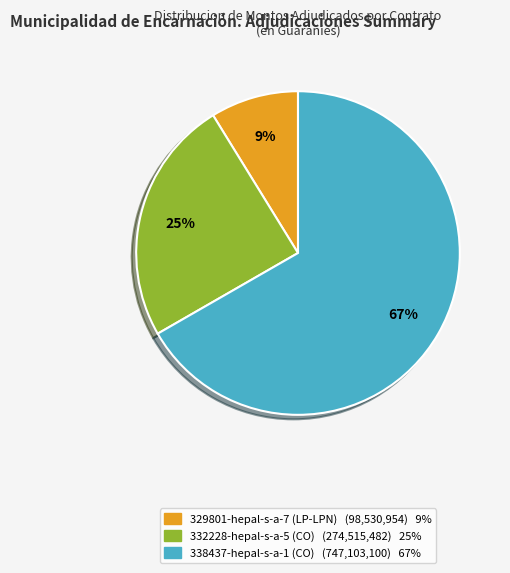

To the nearest percent, what is the average slice percentage?

33%